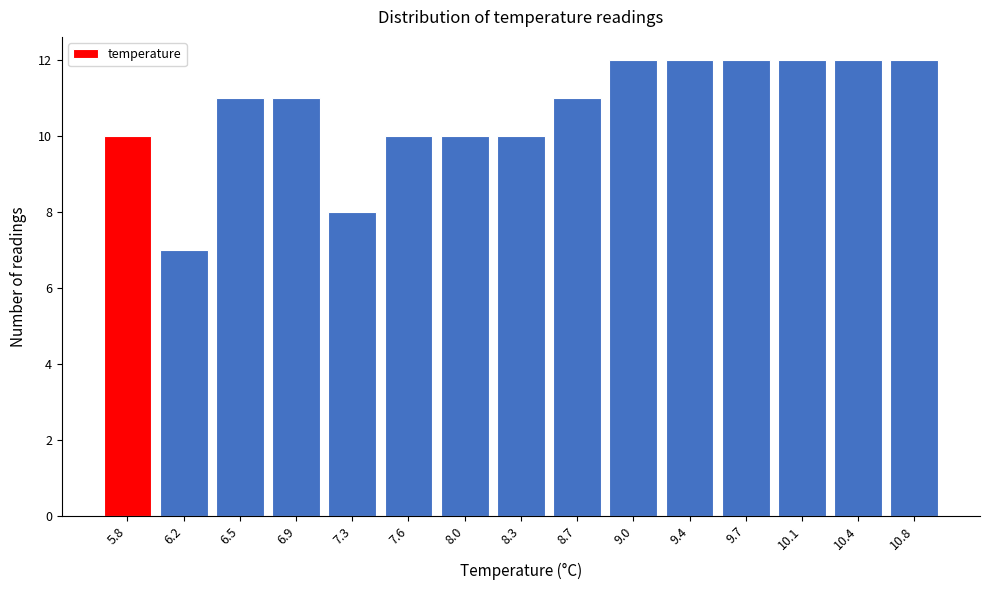

Reading left to right, list all the values displayed in this chart.

5.8=10	6.2=7	6.5=11	6.9=11	7.3=8	7.6=10	8.0=10	8.3=10	8.7=11	9.0=12	9.4=12	9.7=12	10.1=12	10.4=12	10.8=12